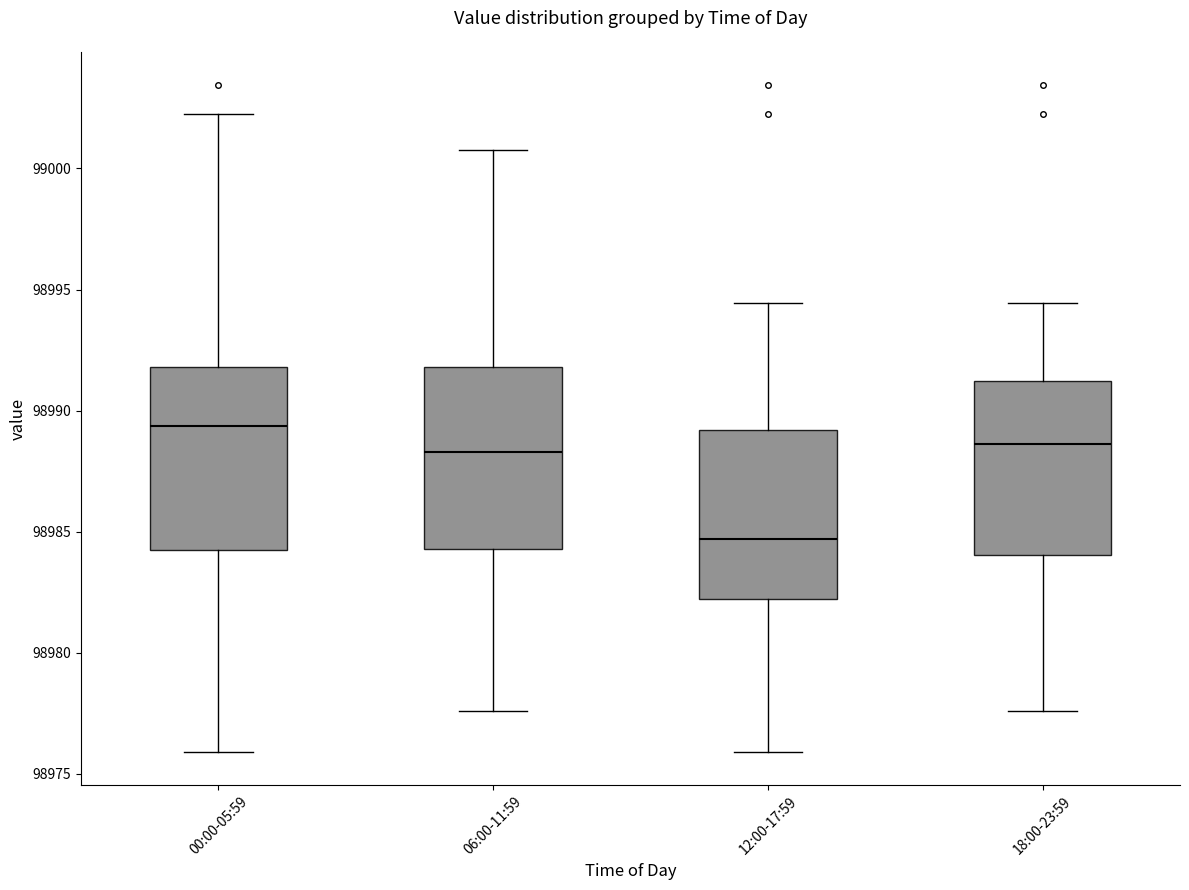

Reading left to right, transcribe this box plot: for each box, give where its median line is, the range the box spans, and where its two whiskers end, as read against the y-axis. The values are not printed on the chart, so give them approximately, as read against the axis.

00:00-05:59: median 98989.5, box 98984.5 to 98992.0, whiskers 98976.0 to 99002.5
06:00-11:59: median 98988.5, box 98984.5 to 98992.0, whiskers 98977.5 to 99001.0
12:00-17:59: median 98984.5, box 98982.0 to 98989.0, whiskers 98976.0 to 98994.5
18:00-23:59: median 98988.5, box 98984.0 to 98991.0, whiskers 98977.5 to 98994.5